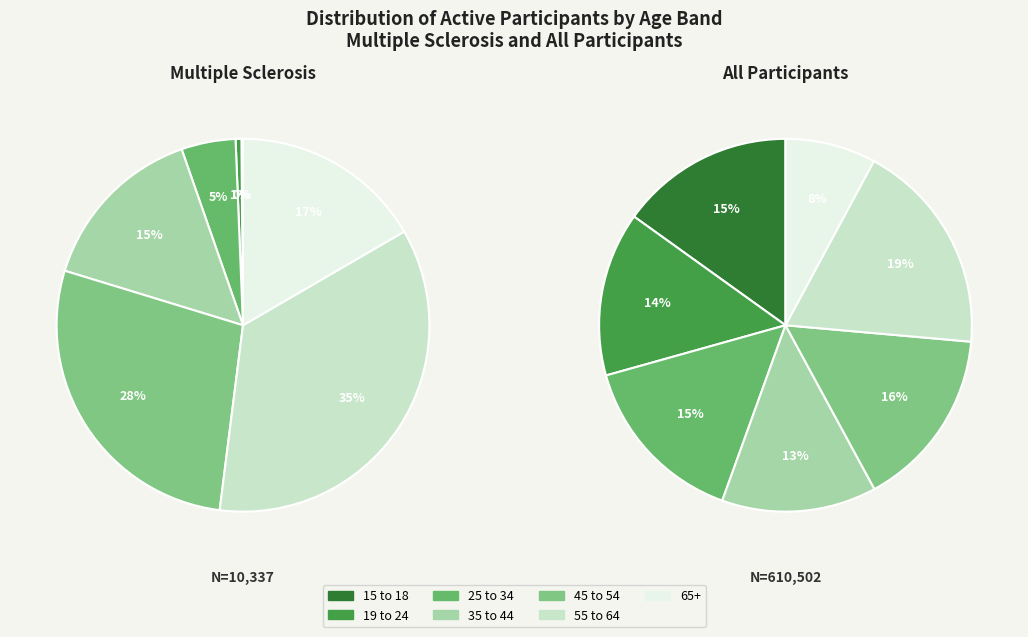

What percentage is the 15 to 18 slice, to the nearest percent?

15%